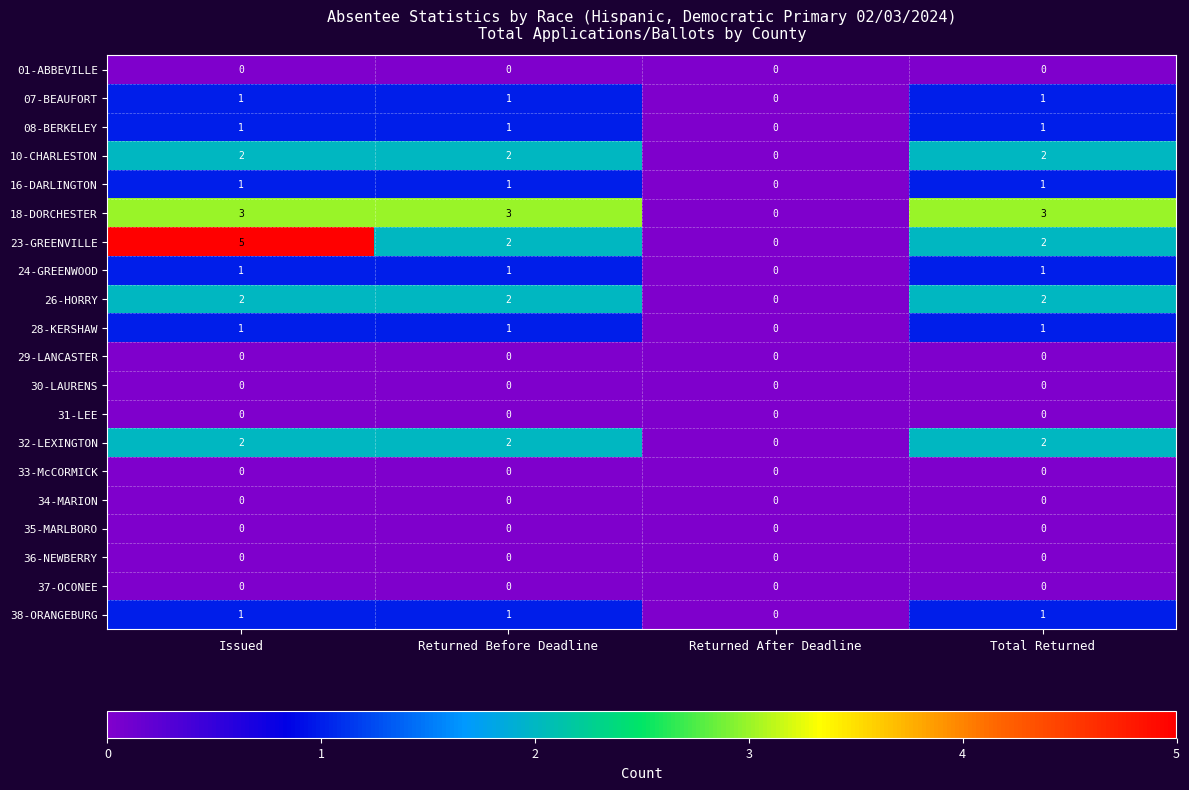

Which series has the largest range (max minus min)?

23-GREENVILLE